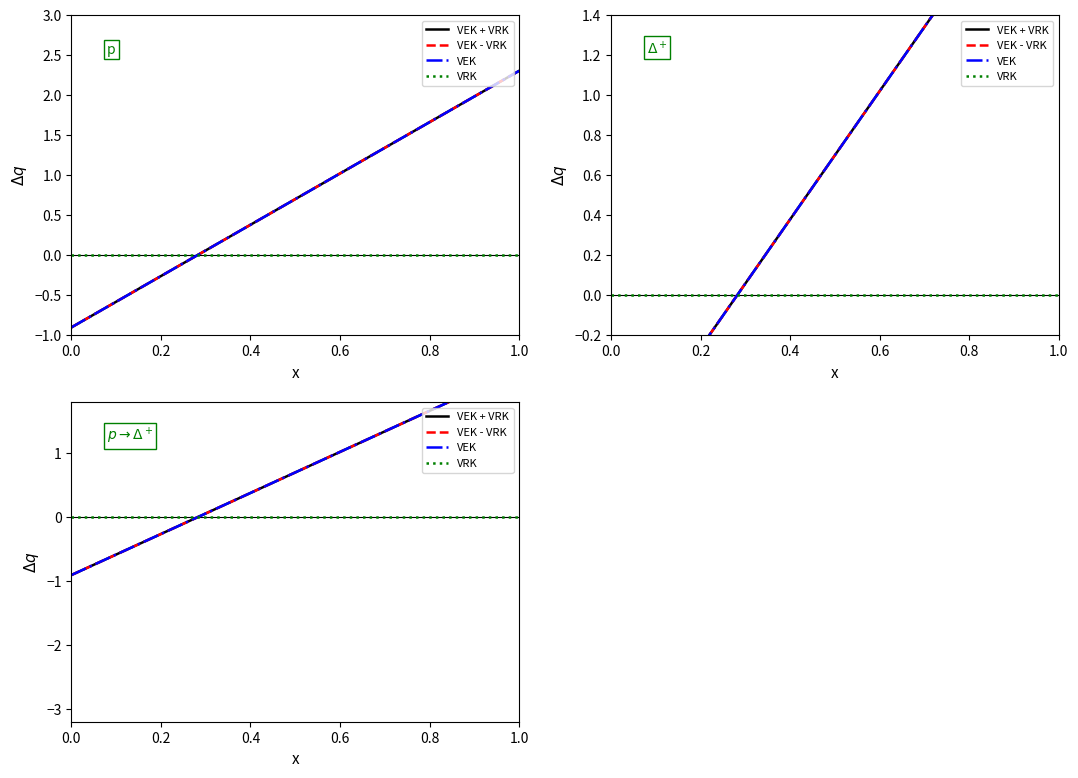

What is the greatest value displayed?

2.3